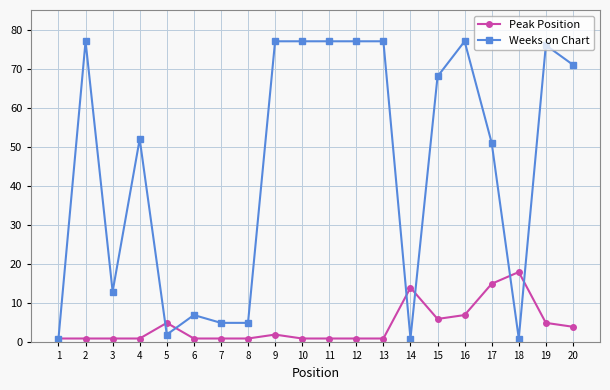

Rank the series at 8 from lowest to highest value.

Peak Position, Weeks on Chart